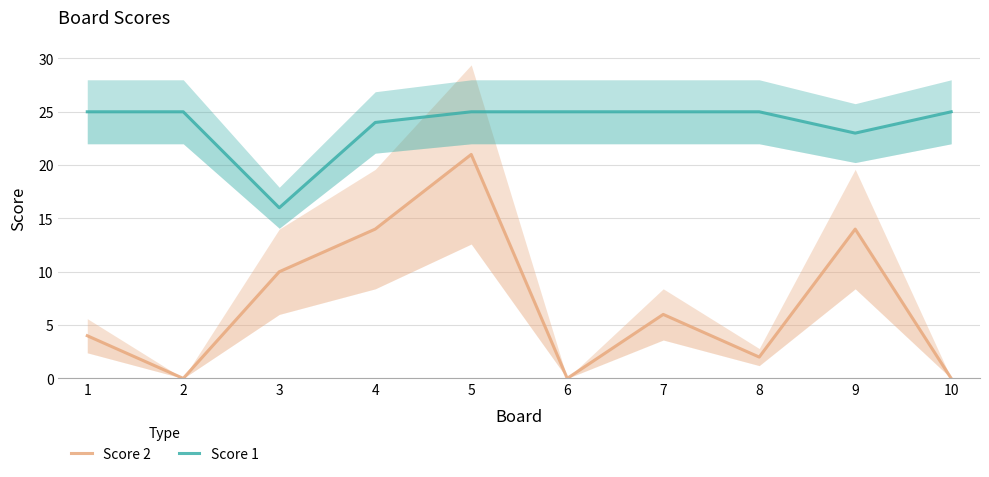

Which series changed the most between 7 and 9?

Score 2